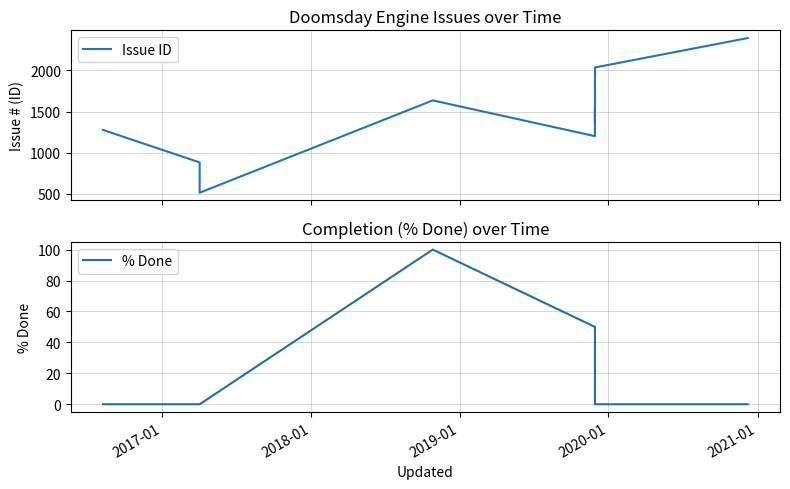

True or false: Issue ID and % Done cross at least once.

False